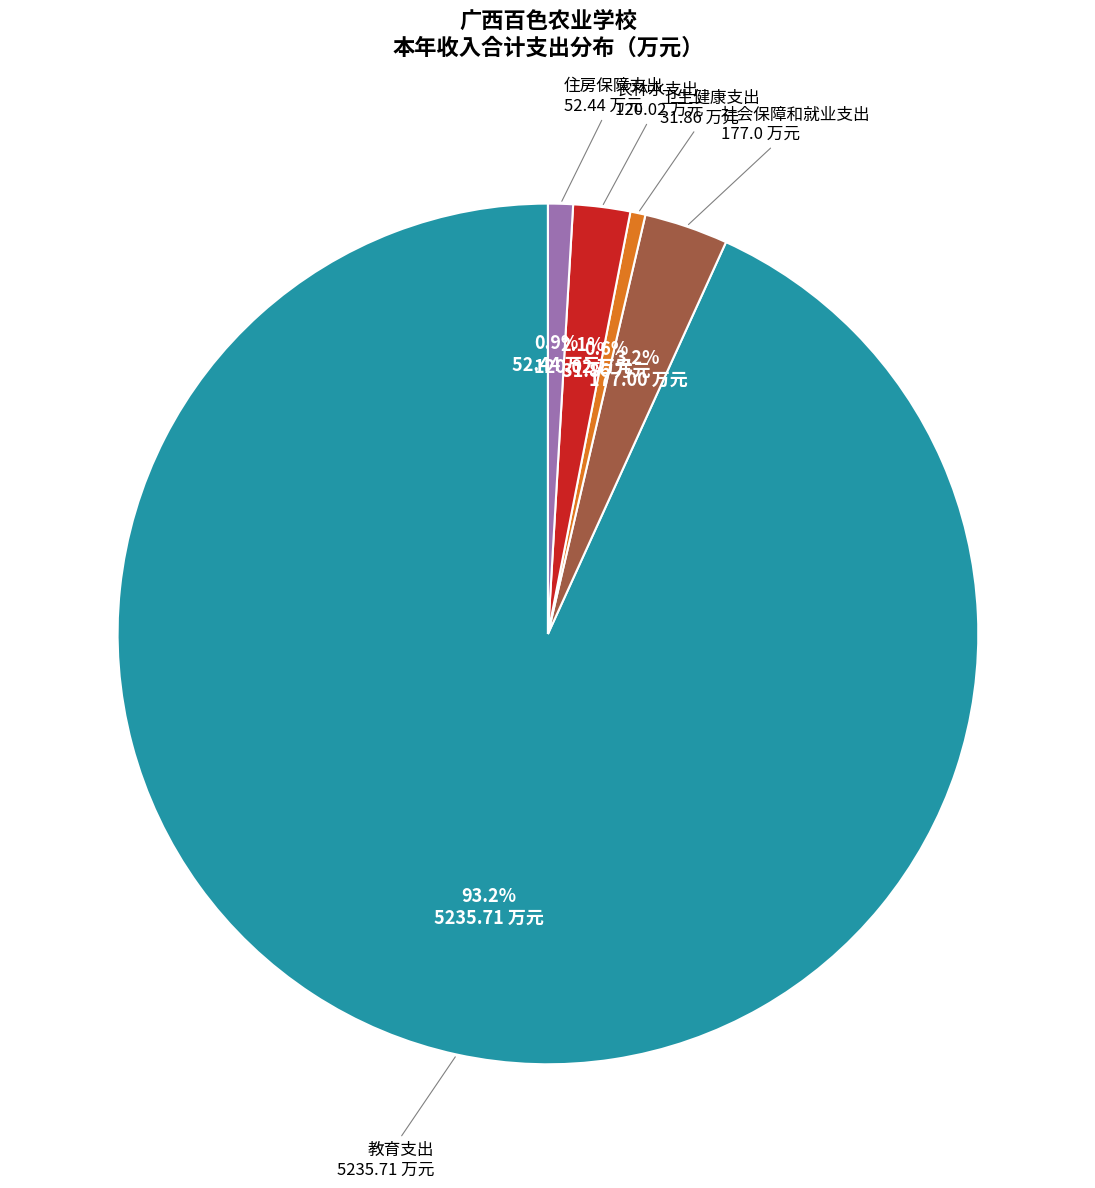

Which slice represents more than half of the pie?

教育支出